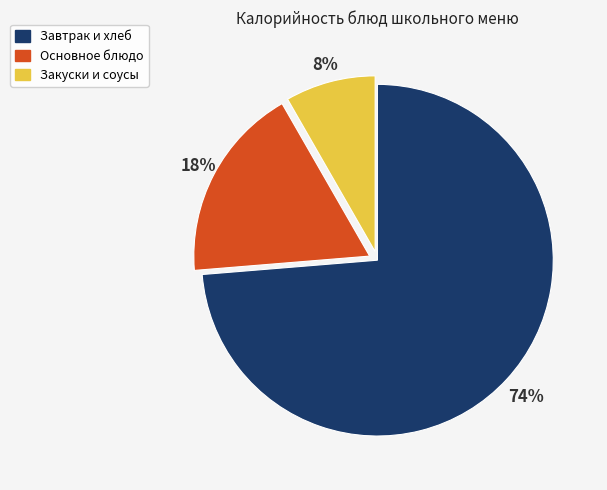

Is there any slice that represents more than half of the pie?

Yes